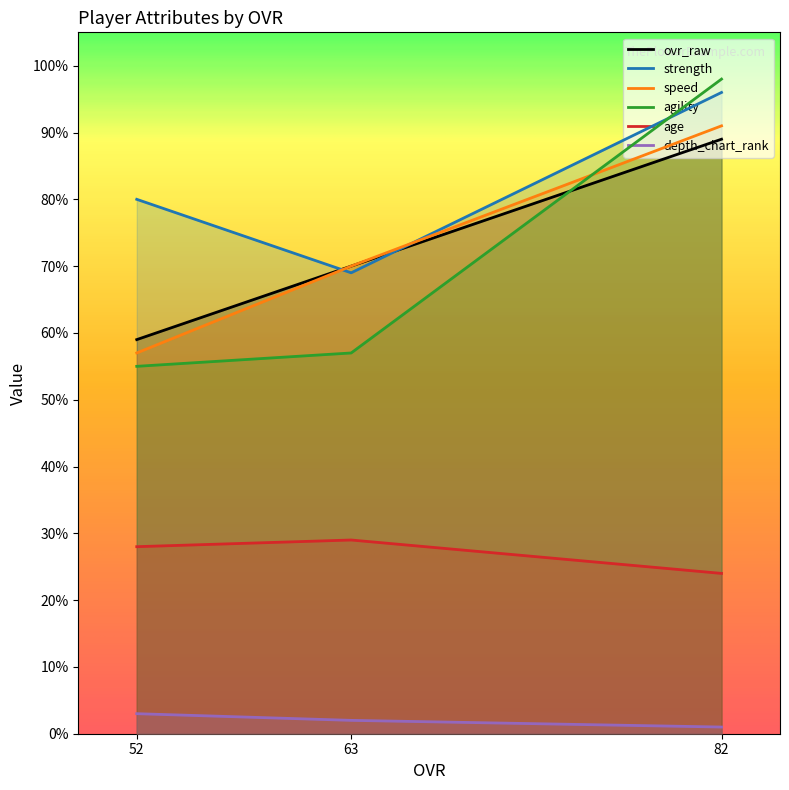

What is the minimum value shown in the chart?

1